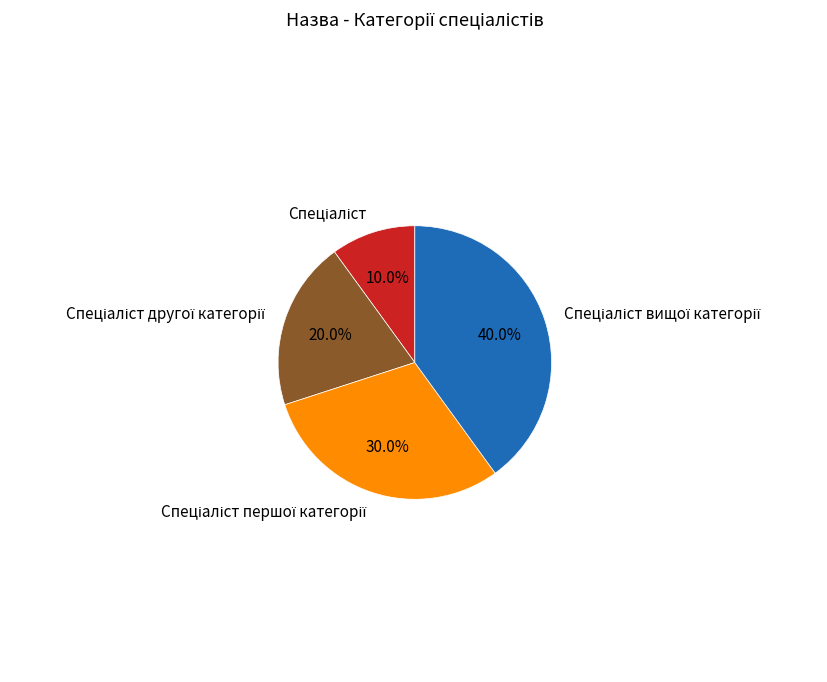

Does any single category account for the majority?

No